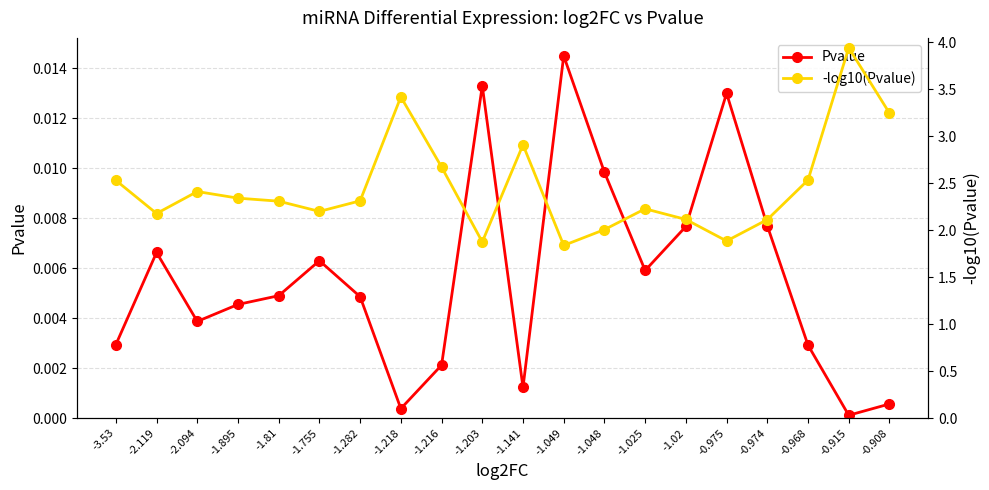

Is the value of -log10(Pvalue) at -0.975 greater than the value of Pvalue at -2.119?

Yes